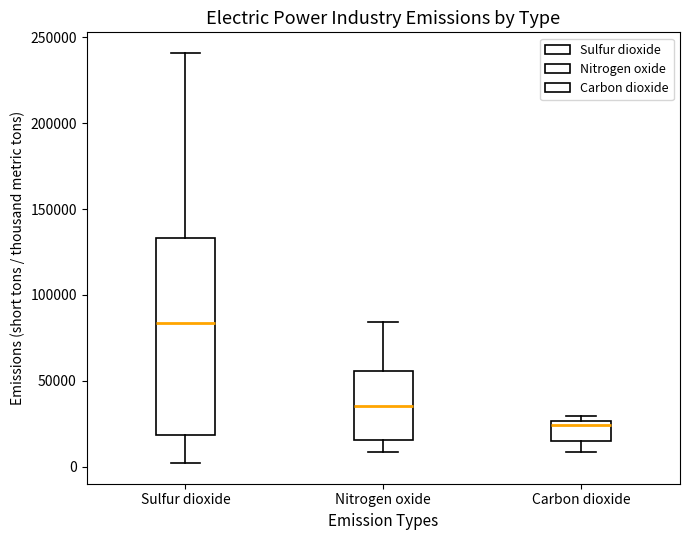

Reading left to right, transcribe this box plot: for each box, give where its median line is, the range the box spans, and where its two whiskers end, as read against the y-axis. The values are not printed on the chart, so give them approximately, as read against the axis.

Sulfur dioxide: median 85000, box 20000 to 135000, whiskers 0 to 240000
Nitrogen oxide: median 35000, box 15000 to 55000, whiskers 10000 to 85000
Carbon dioxide: median 25000 (just below the box's upper edge), box 15000 to 25000, whiskers 10000 to 30000